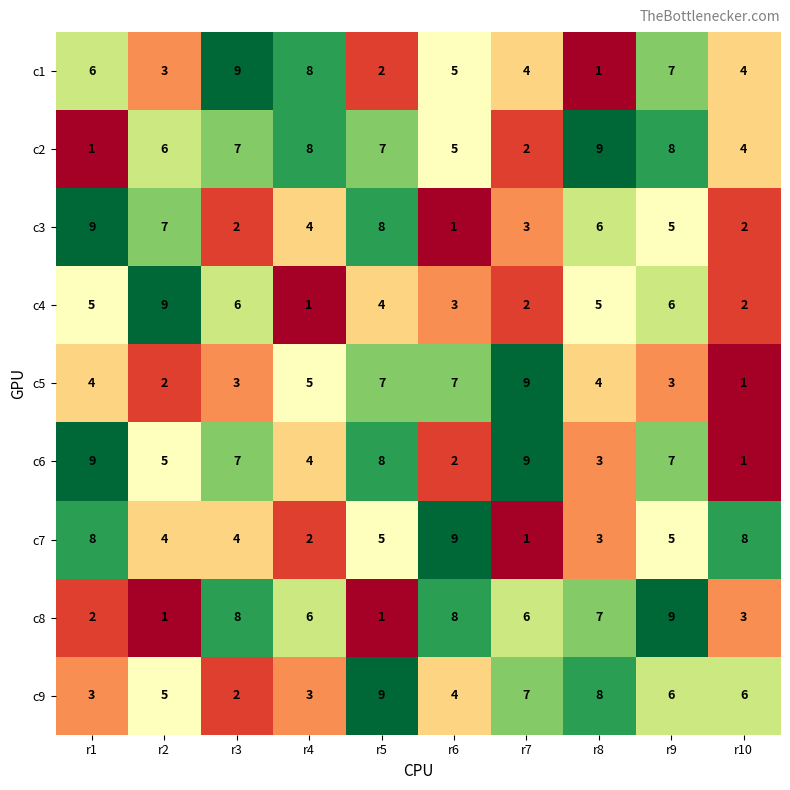

What is the difference between the highest and lowest values at r7?

8